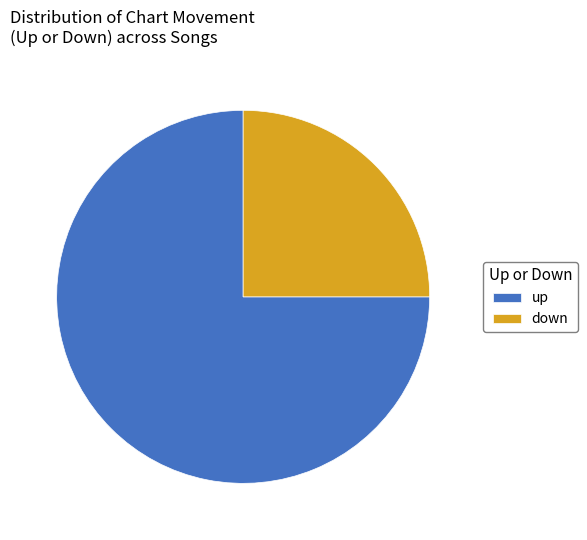

Which category has the smallest portion of the pie?

down